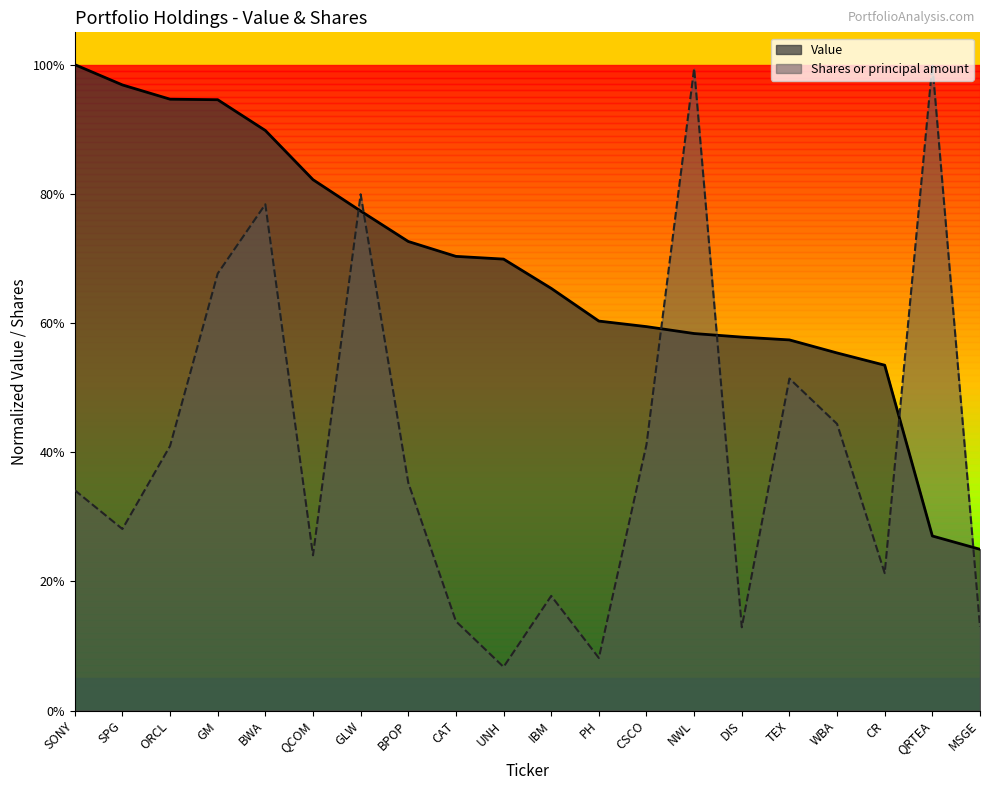

What is the value of the Value point at the 19th from the left?

0.3